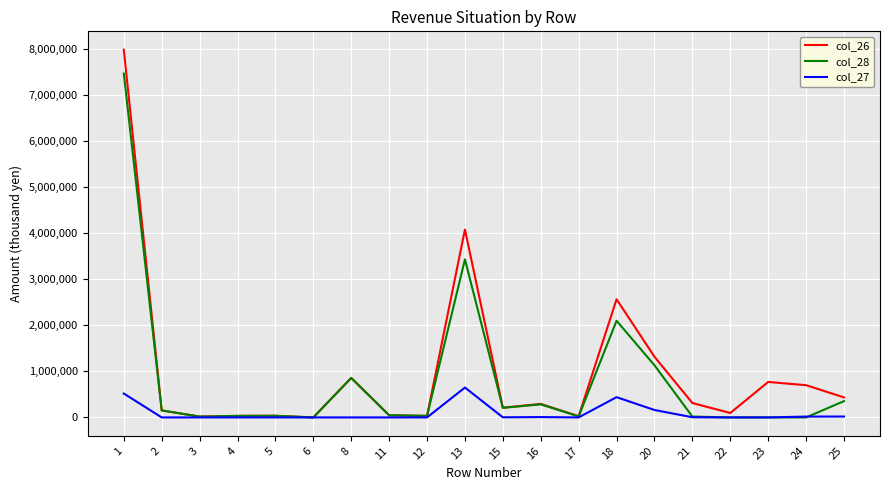

How many lines are shown in the chart?

3